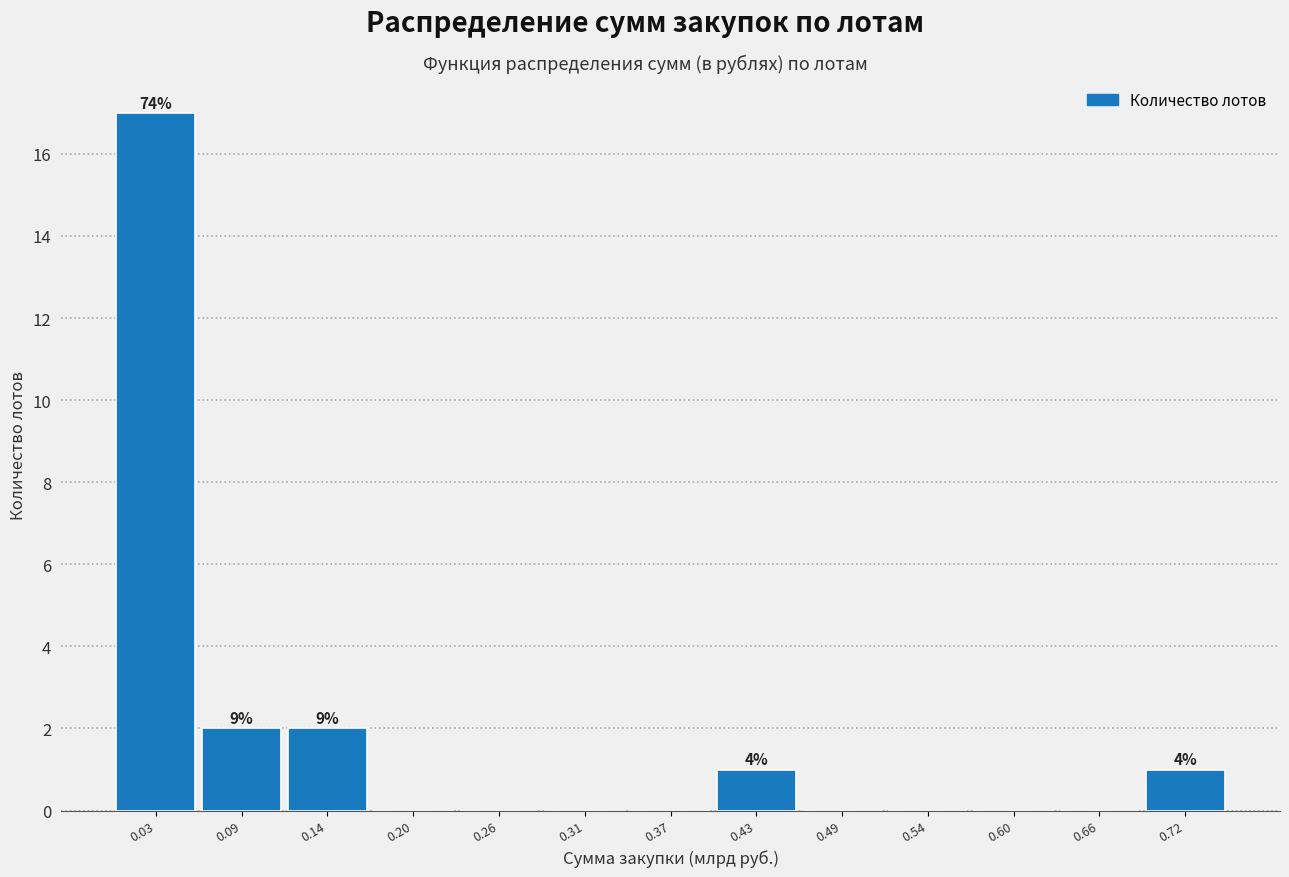

Which range on the x-axis has the tallest bar?

0.00 to 0.06